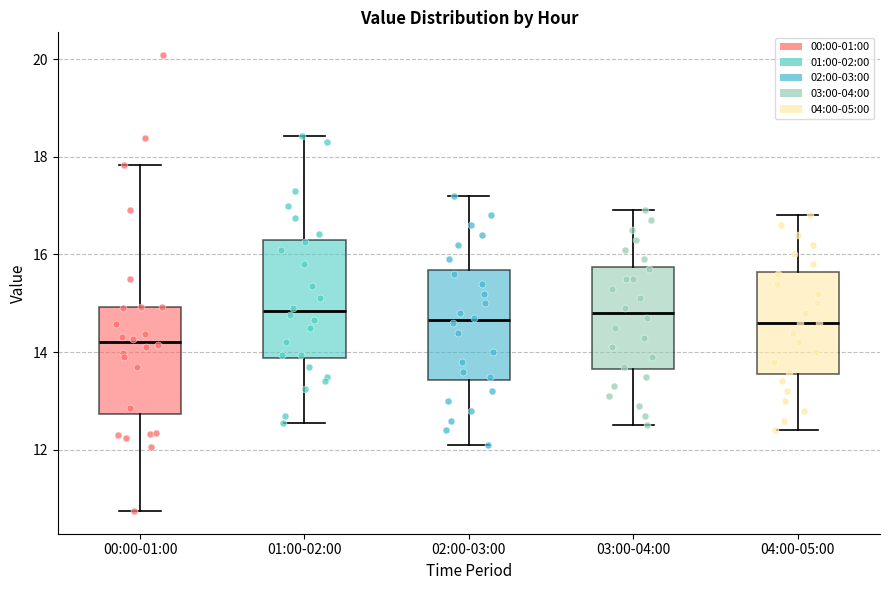

Which box's median line is the lowest?

00:00-01:00